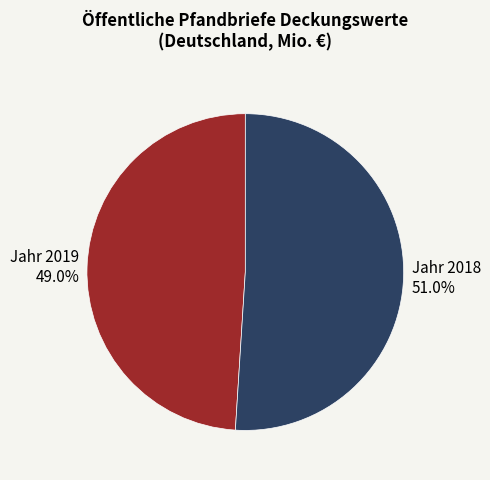

To the nearest percent, what is the difference between the largest and smallest slice percentages?

2%